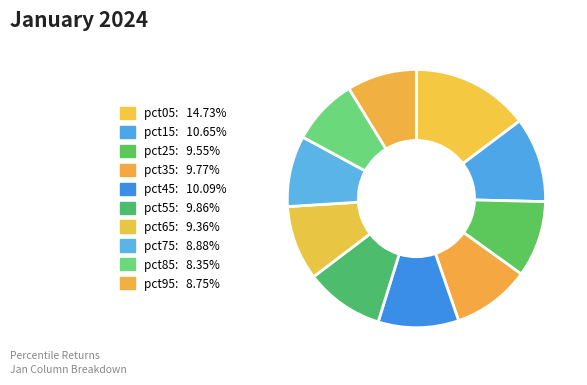

Does pct55 account for over 50% of the chart?

No